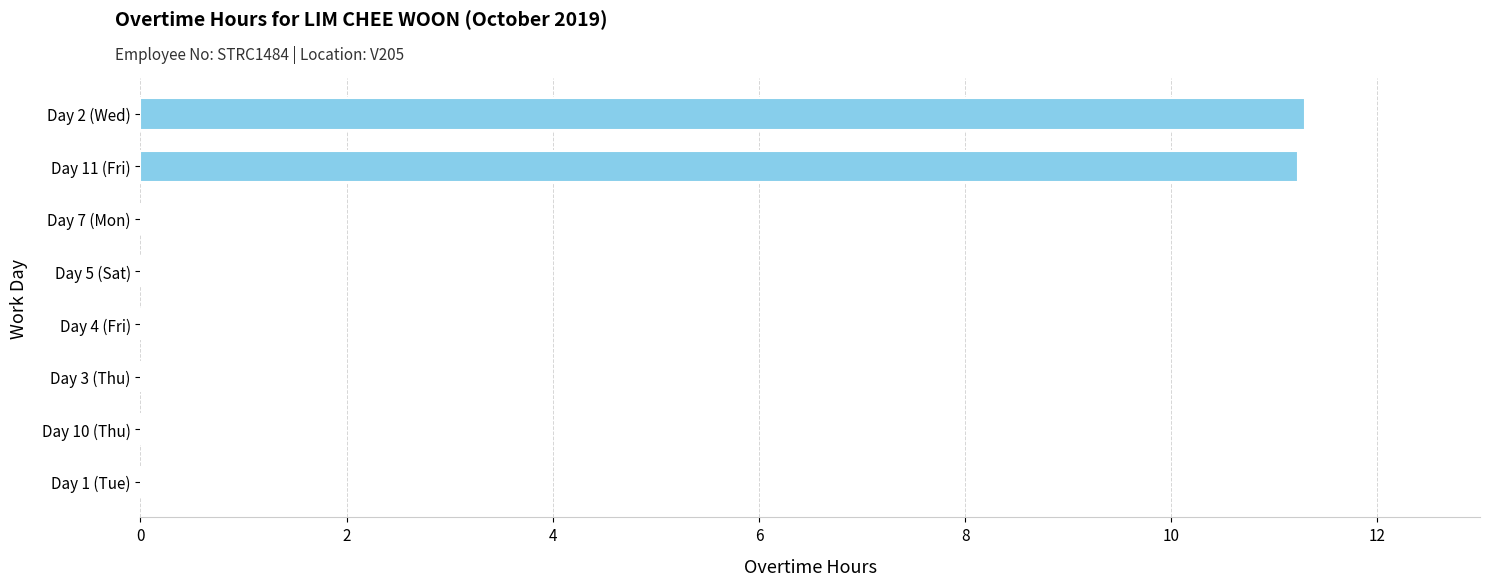

The value at Day 7 (Mon) is 0.0. True or false?

True